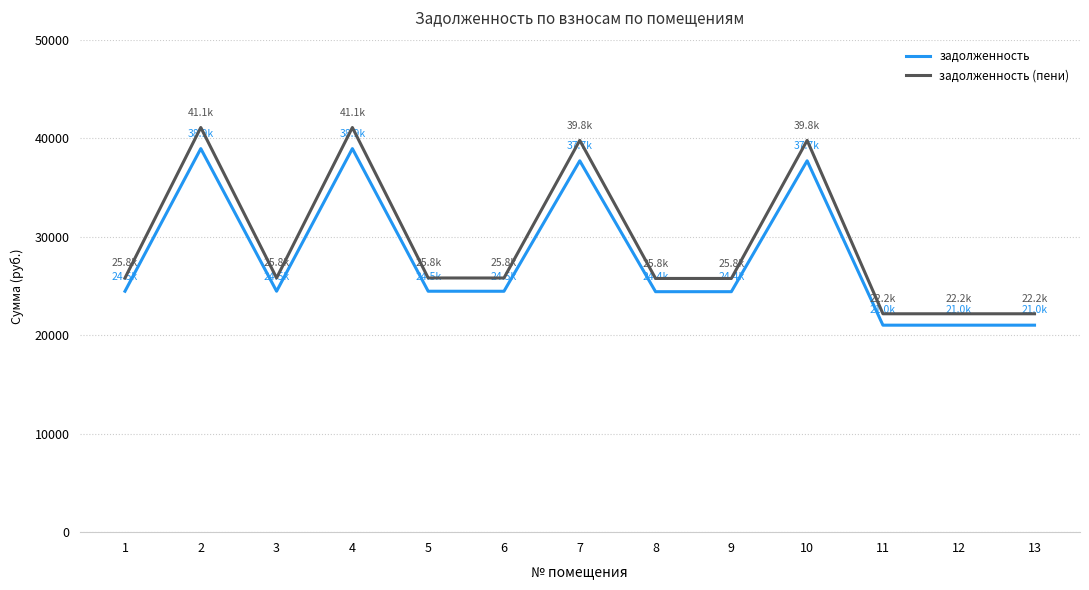

True or false: задолженность (пени) and задолженность intersect in this chart.

False